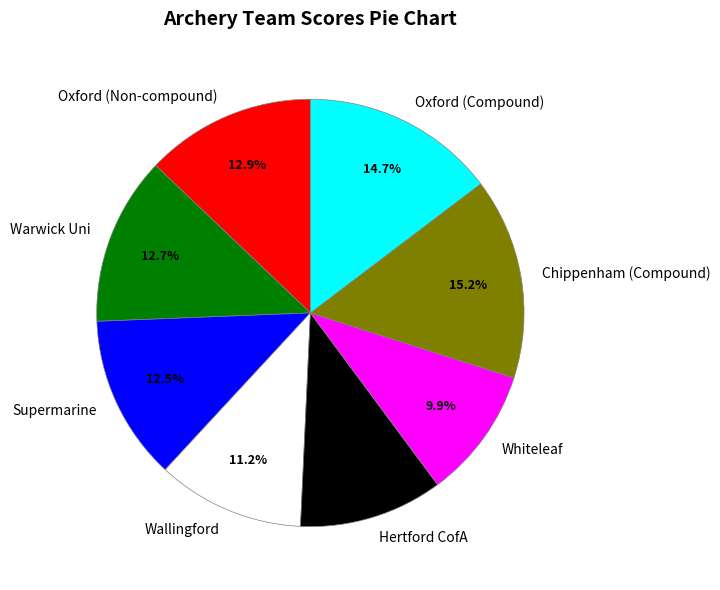

Between Hertford CofA and Oxford (Compound), which is larger?

Oxford (Compound)